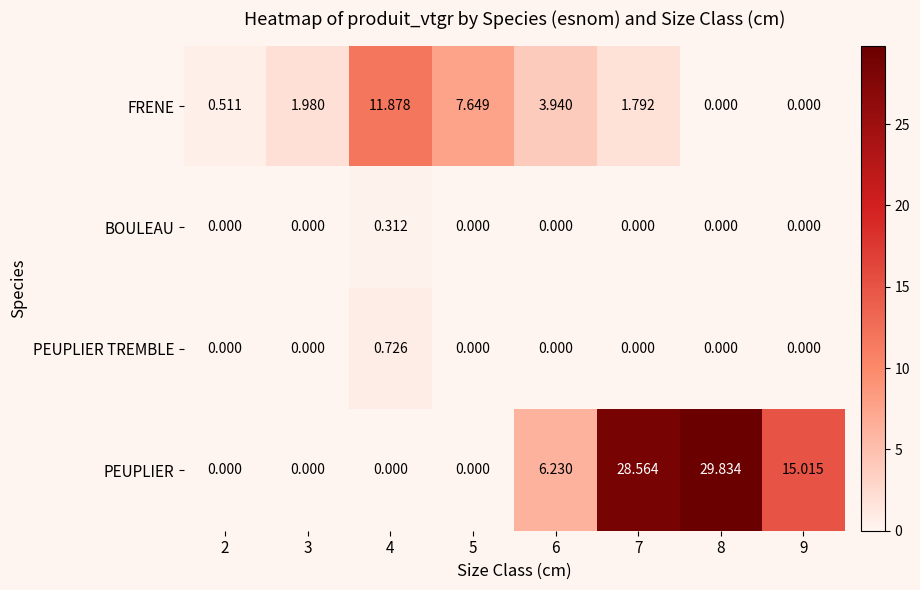

Count the number of data series in this chart.

4